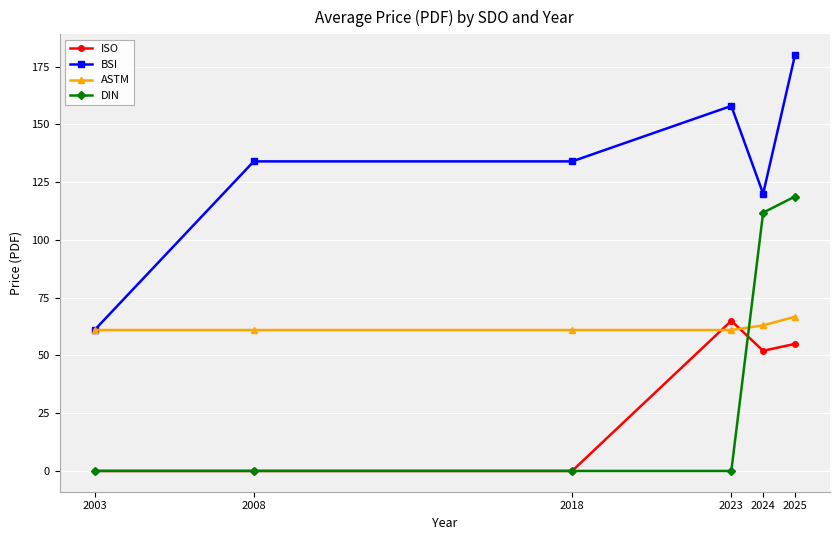

Reading left to right, list all the values displayed in this chart.

ISO: 0.0	0.0	0.0	65.0	52.0	55.0
BSI: 61.0	134.0	134.0	158.0	120.0	180.0
ASTM: 61.0	61.0	61.0	61.0	63.0	66.8
DIN: 0.0	0.0	0.0	0.0	111.8	118.8